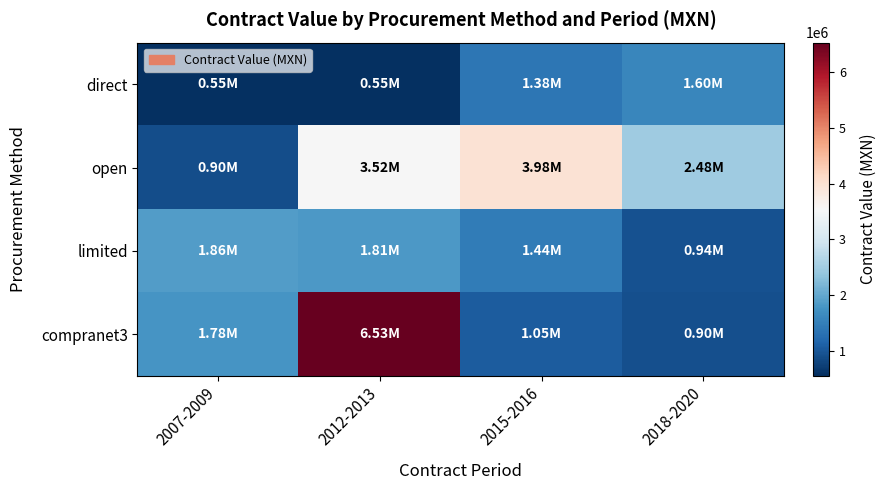

List the series in order of their peak value, lowest first.

direct, limited, open, compranet3